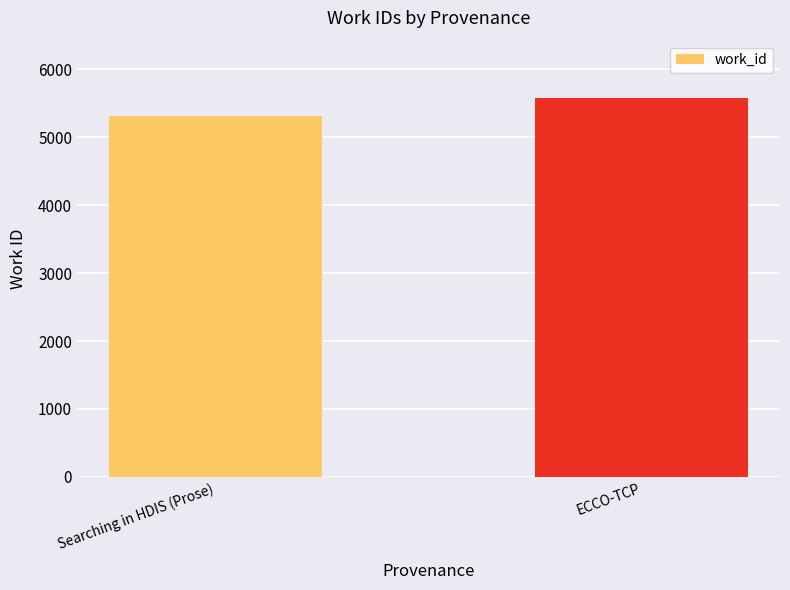

True or false: the data shows 7778 at Searching in HDIS (Prose).

False